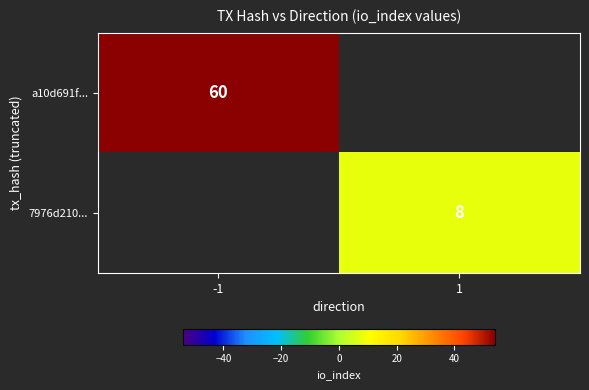

At how many categories does at least one series exceed 9?

1